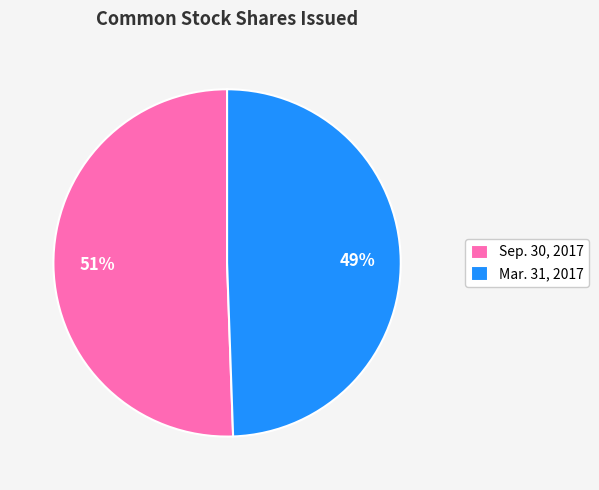

What is the ratio of the value at Mar. 31, 2017 to the value at Sep. 30, 2017?

1.0